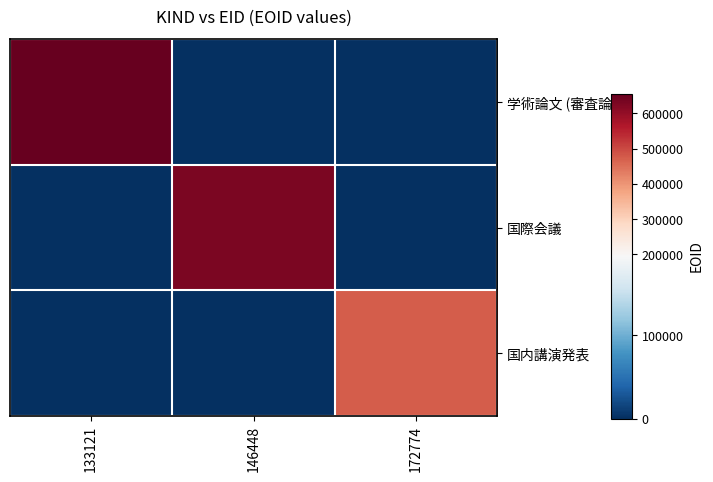

Which series has the largest range (max minus min)?

学術論文 (審査論文)